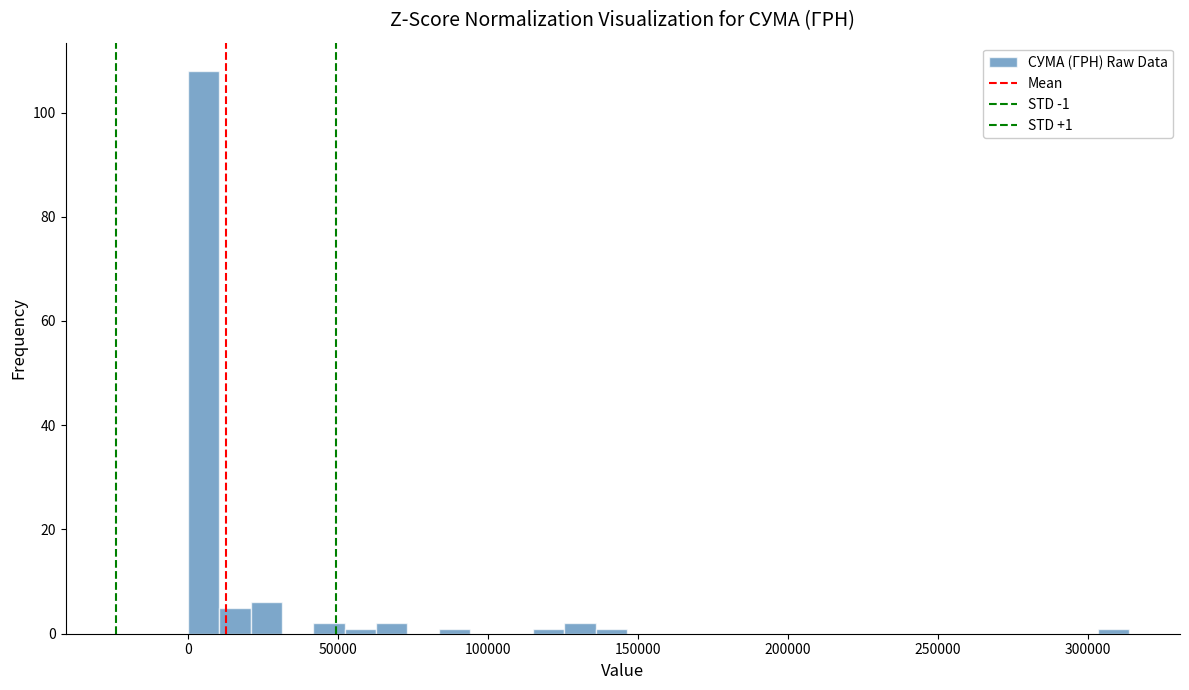

Read against the x-axis, roughly where is the centre of the tallest bar?

5000